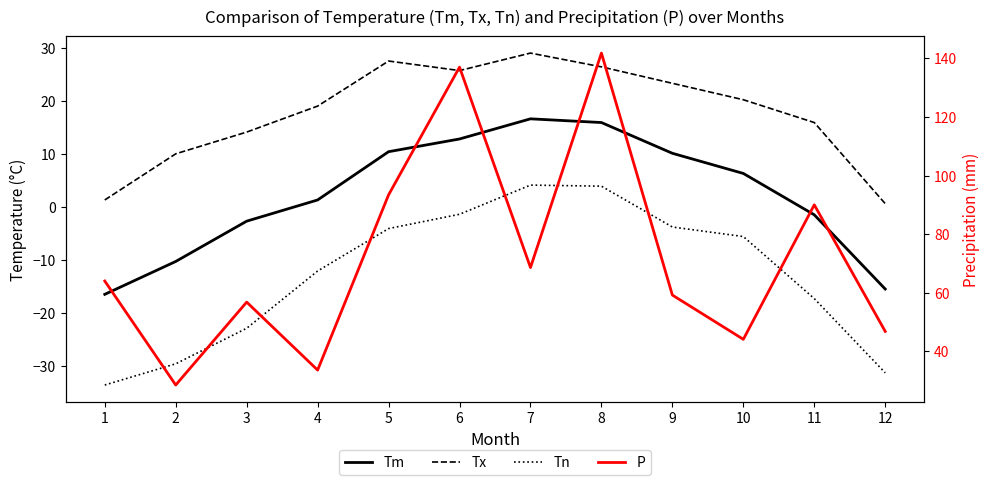

Where is the first local maximum for Tm?

7